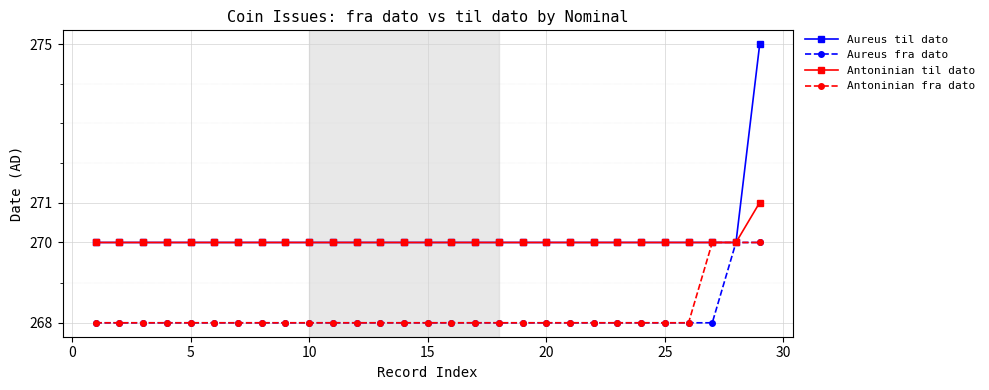

How many Aureus til dato values are between 270 and 271?

28